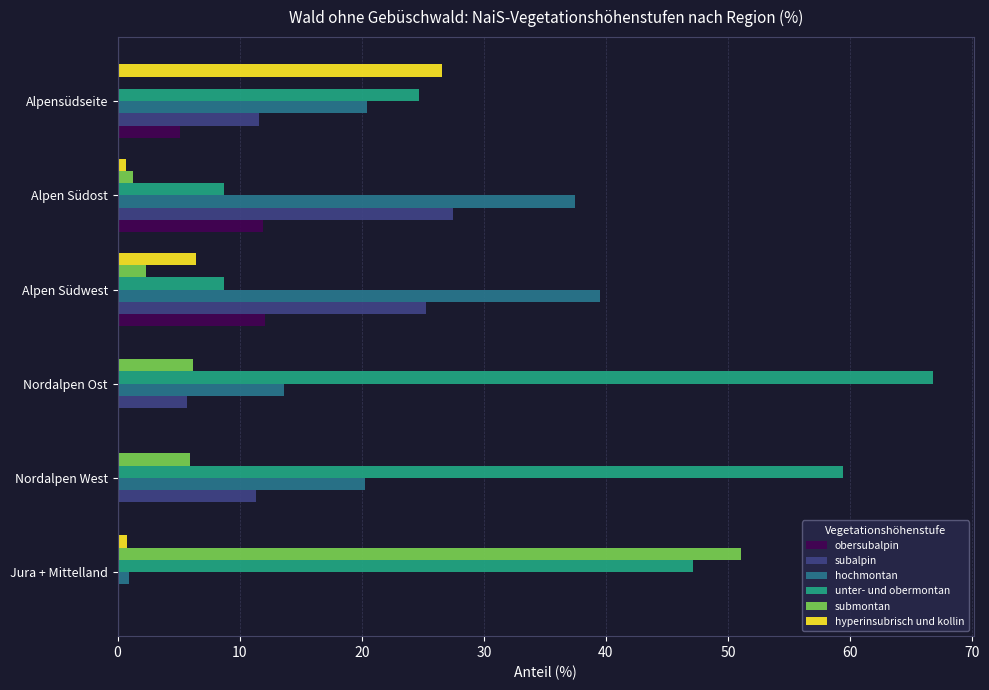

The hyperinsubrisch und kollin series shows 26.6 at Alpensüdseite. True or false?

True